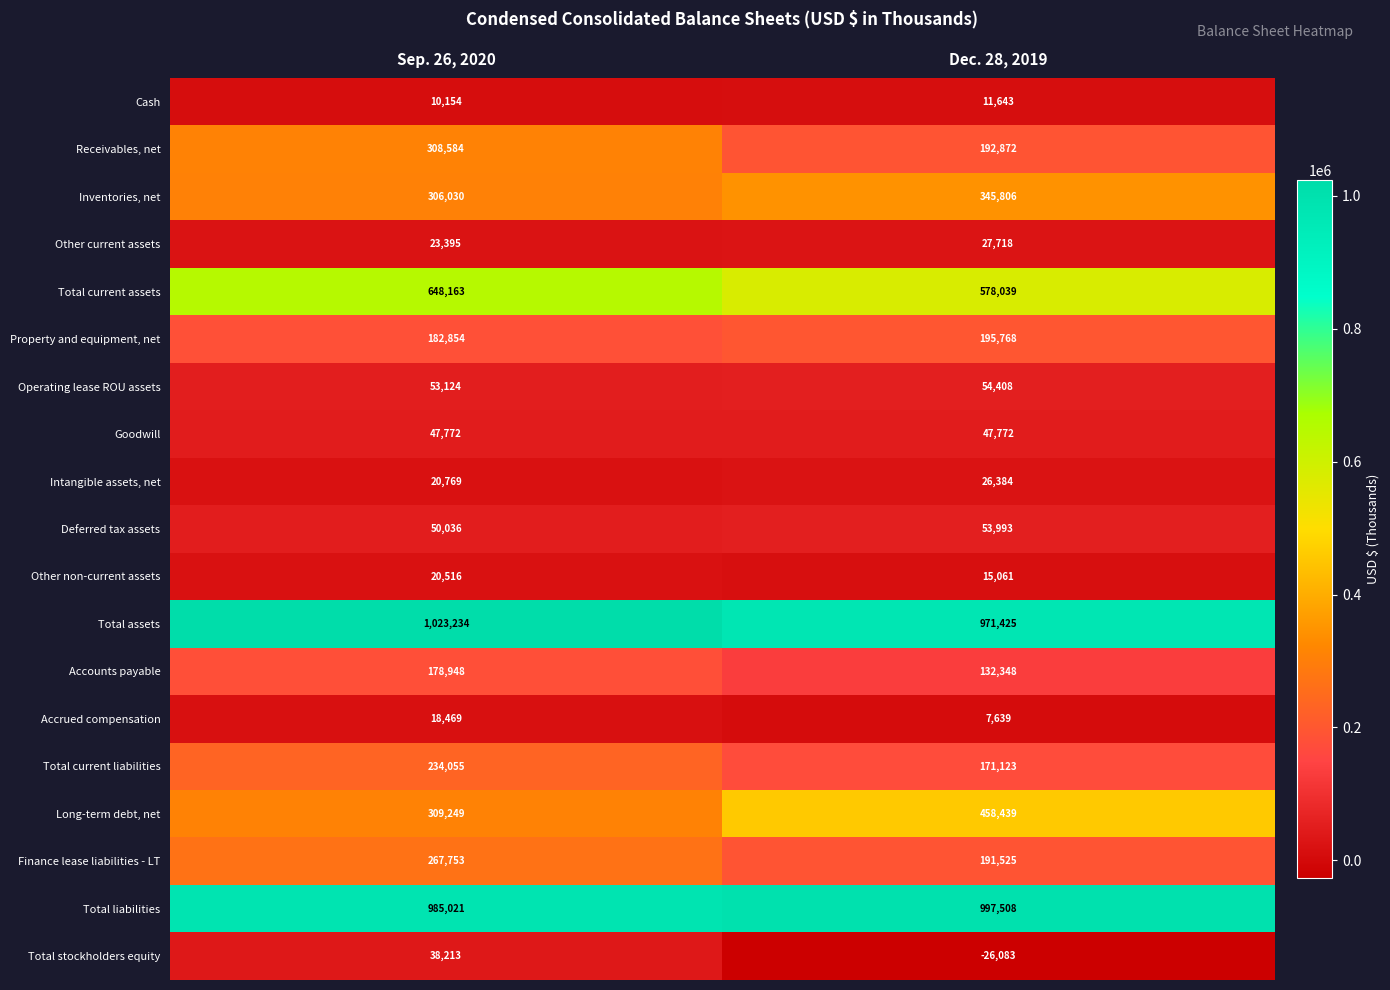

What is the sum of the Inventories, net values at Dec. 28, 2019 and Sep. 26, 2020?

651836